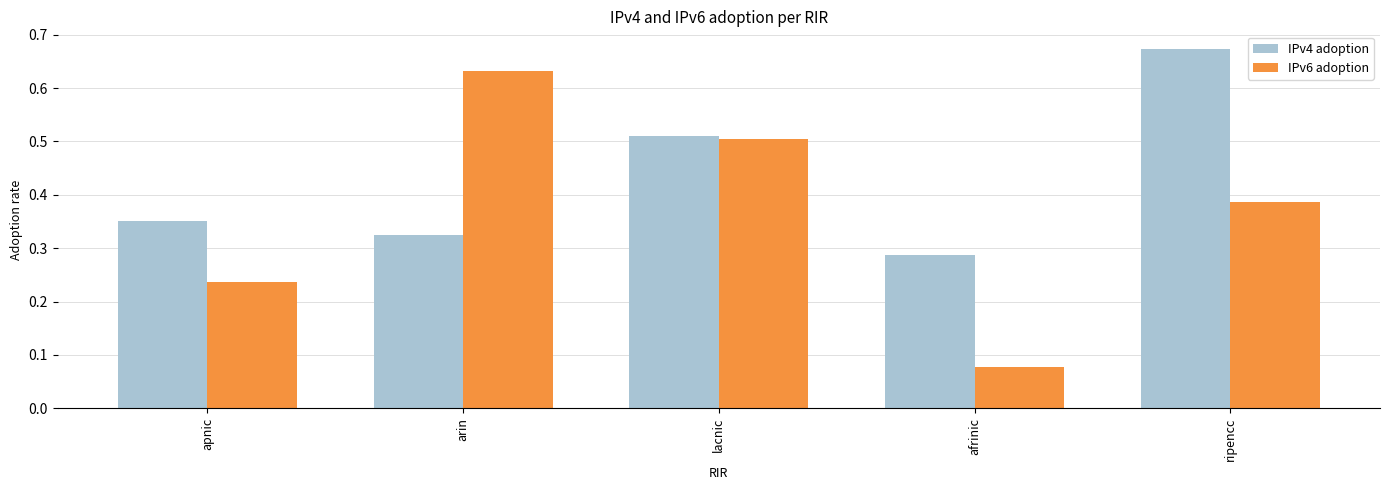

What is the label of the 1st bar from the left?

apnic